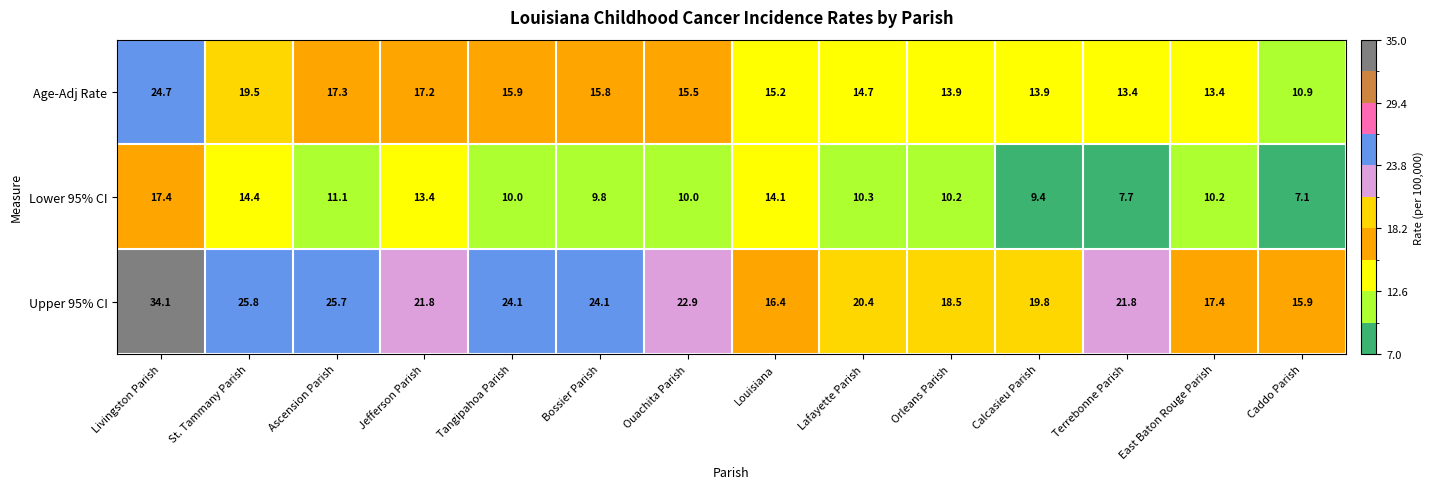

The Upper 95% CI series shows 7.5 at East Baton Rouge Parish. True or false?

False